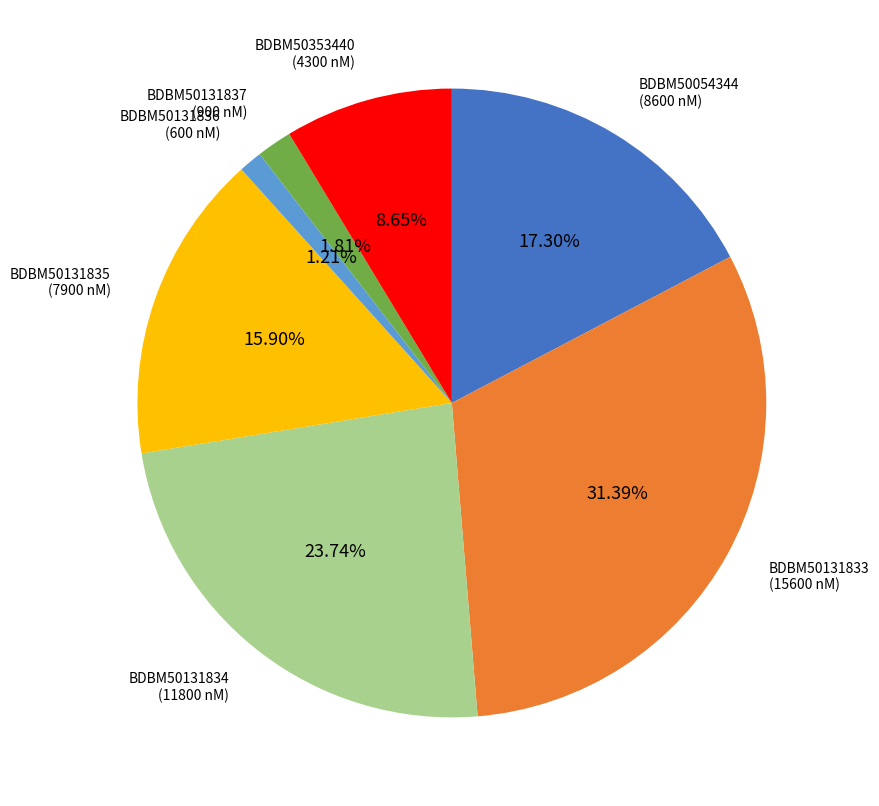

Which has a higher value, BDBM50131833 or BDBM50353440?

BDBM50131833